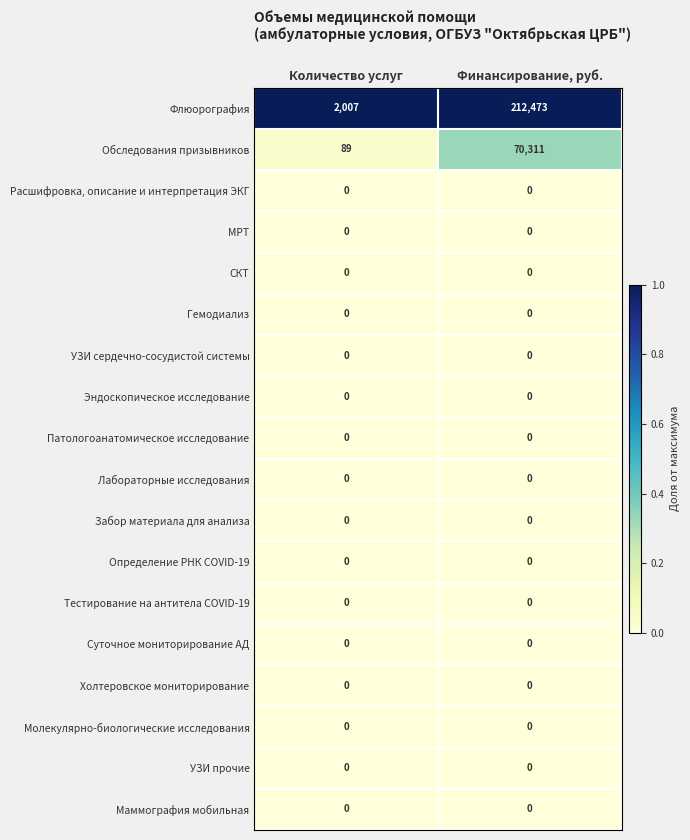

At how many categories does at least one series exceed 0?

2